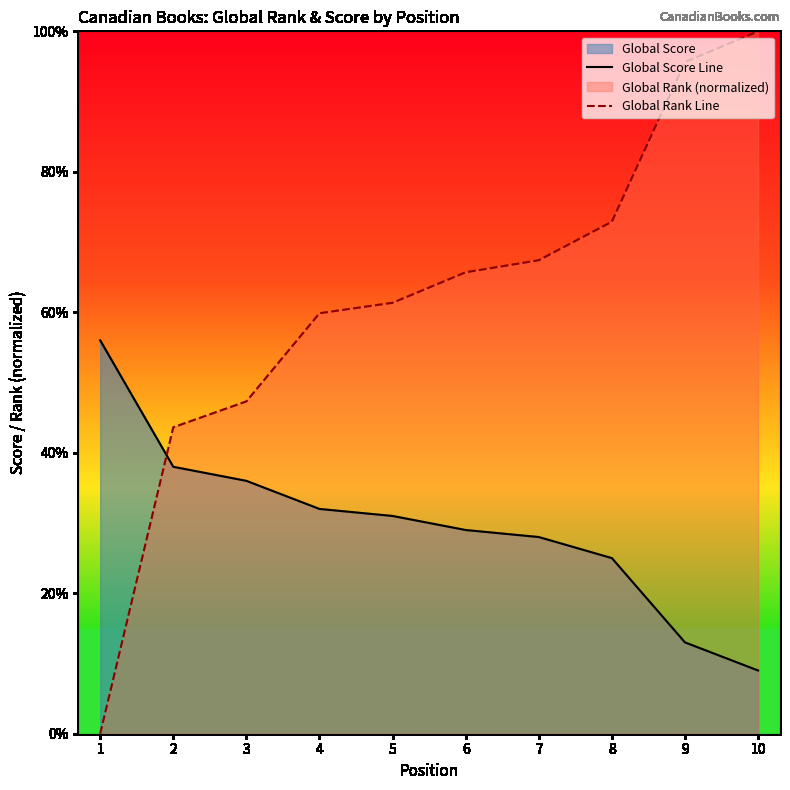

What is the value of the Global Score Line point at the 3rd from the left?

36.0